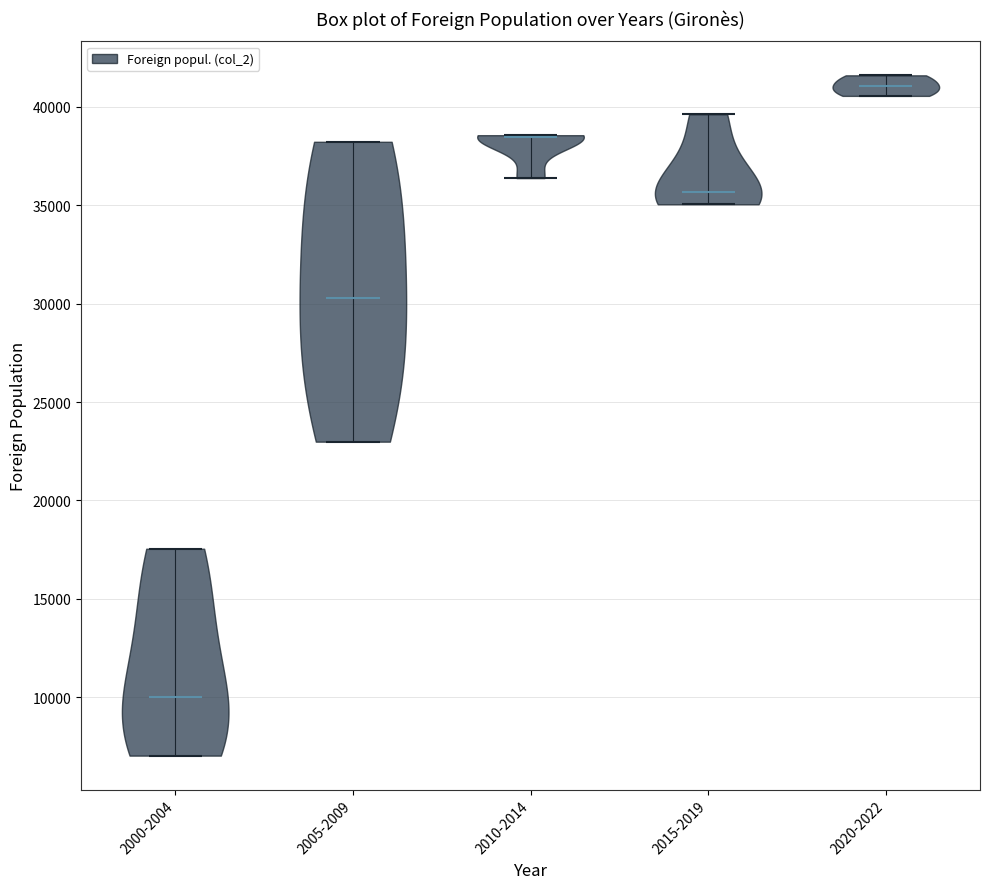

Which violin has the lowest median line?

2000-2004